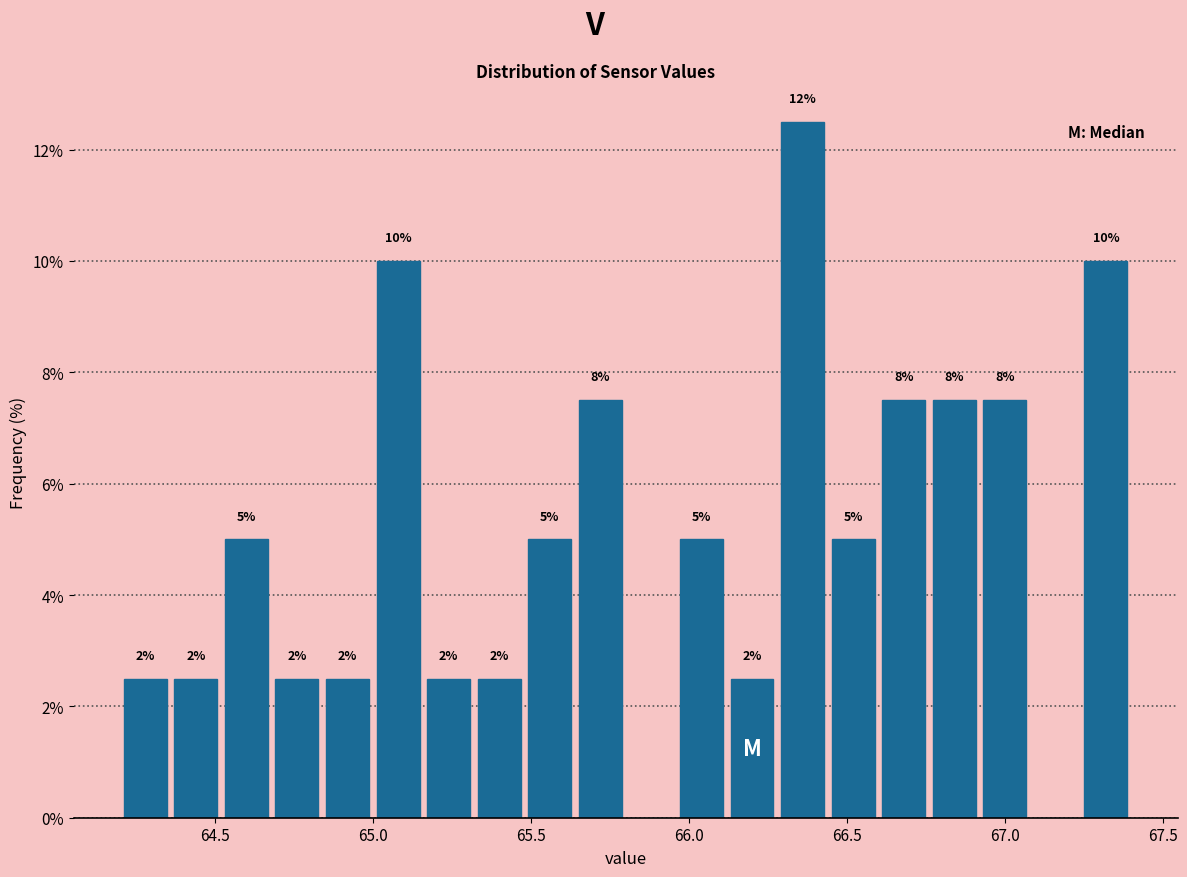

Around what value on the x-axis is the tallest bar? Give the approximate position of its centre, as read against the axis.

66.35